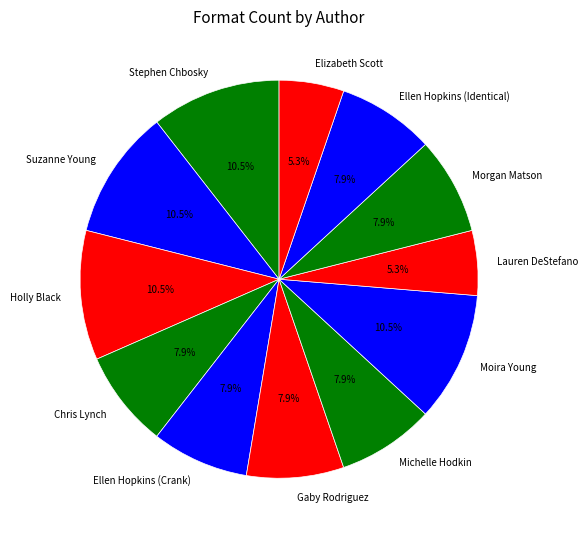

Is the sum of Lauren DeStefano and Morgan Matson greater than half?

No